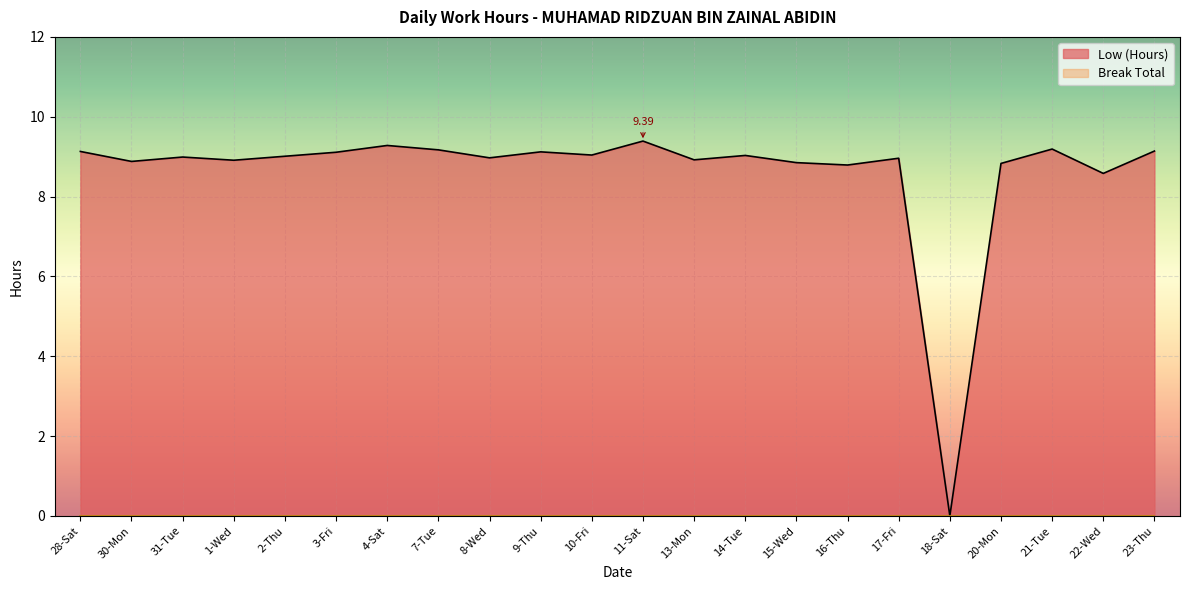

Reading left to right, list all the values displayed in this chart.

28-Sat=9.1	30-Mon=8.9	31-Tue=9.0	1-Wed=8.9	2-Thu=9.0	3-Fri=9.1	4-Sat=9.3	7-Tue=9.2	8-Wed=9.0	9-Thu=9.1	10-Fri=9.0	11-Sat=9.4	13-Mon=8.9	14-Tue=9.0	15-Wed=8.8	16-Thu=8.8	17-Fri=9.0	18-Sat=0.0	20-Mon=8.8	21-Tue=9.2	22-Wed=8.6	23-Thu=9.1